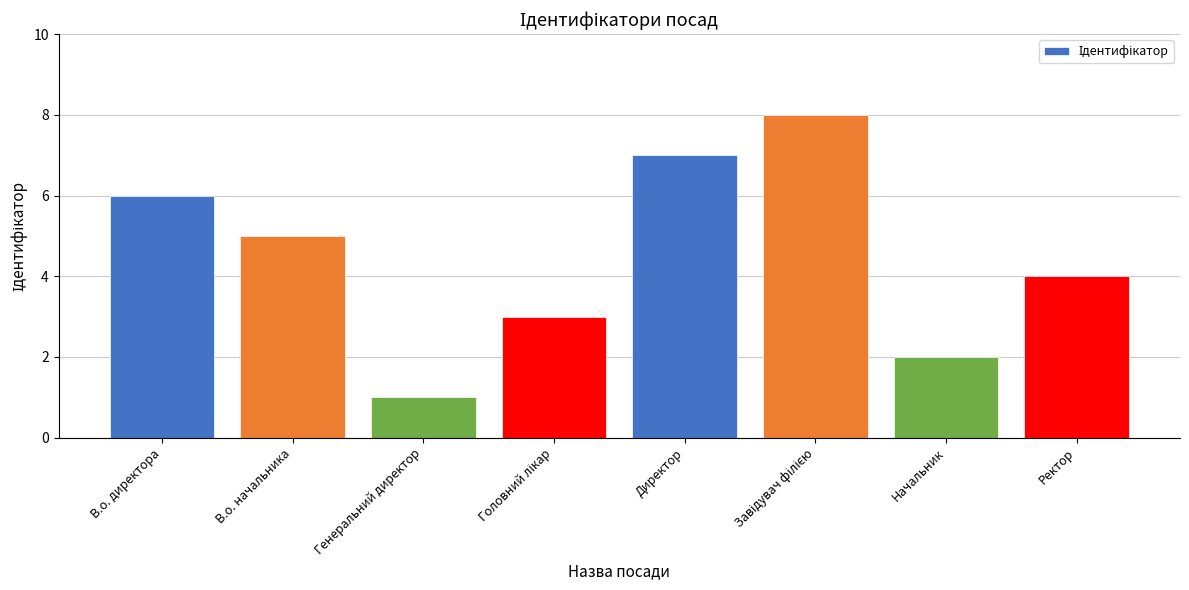

What is the label of the 2nd bar from the right?

Начальник